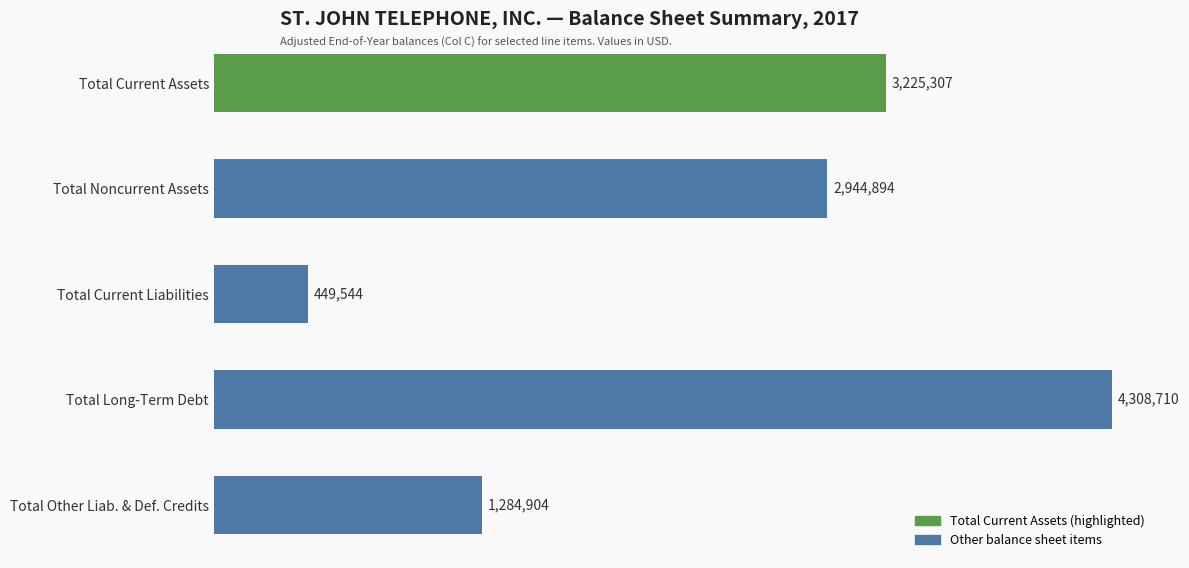

What is the ratio of the value at Total Current Assets to the value at Total Long-Term Debt?

0.7